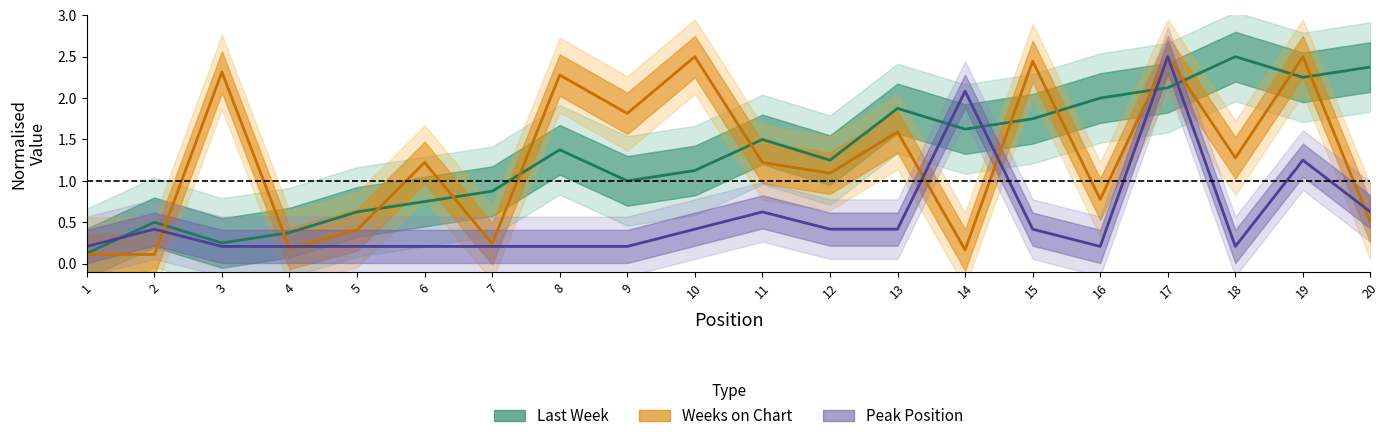

What is the difference between the highest and lowest values at 15?

2.0